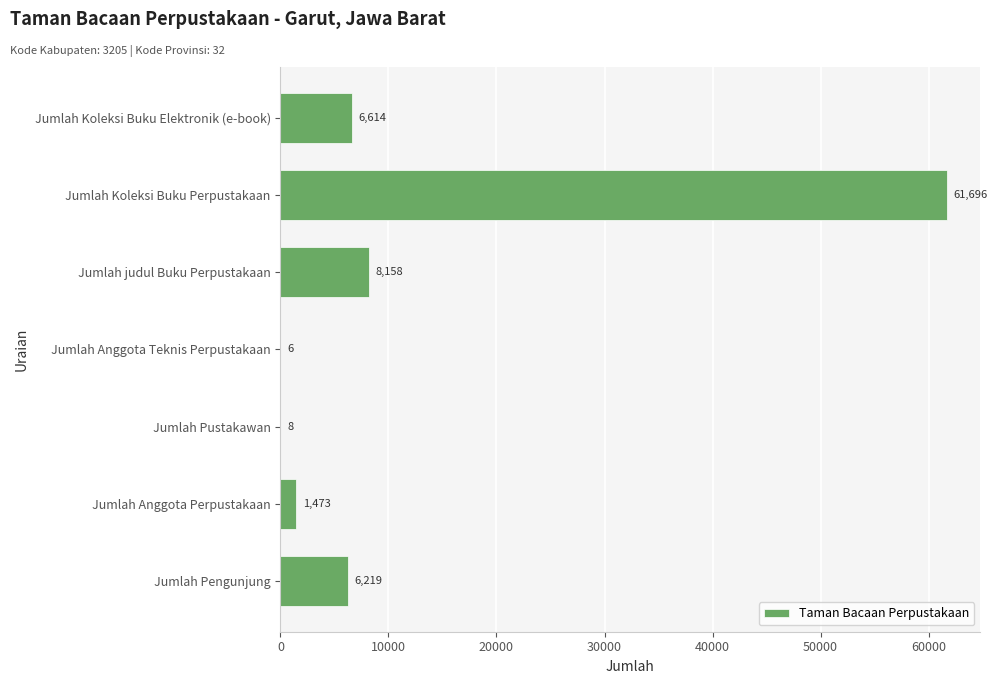

What is the approximate value at Jumlah Koleksi Buku Perpustakaan, to the nearest 10?

61700